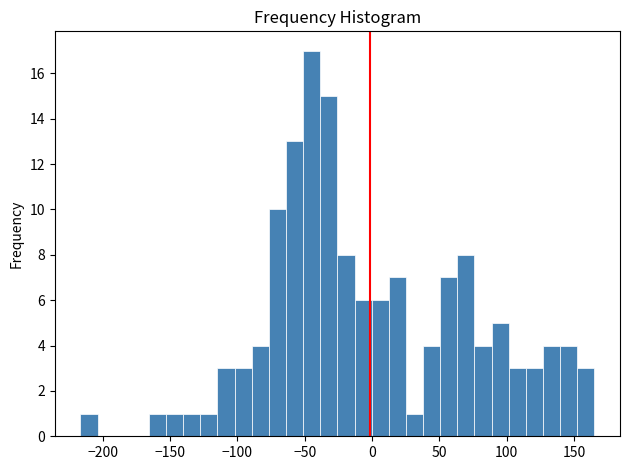

Read against the x-axis, roughly where is the centre of the tallest bar?

-45